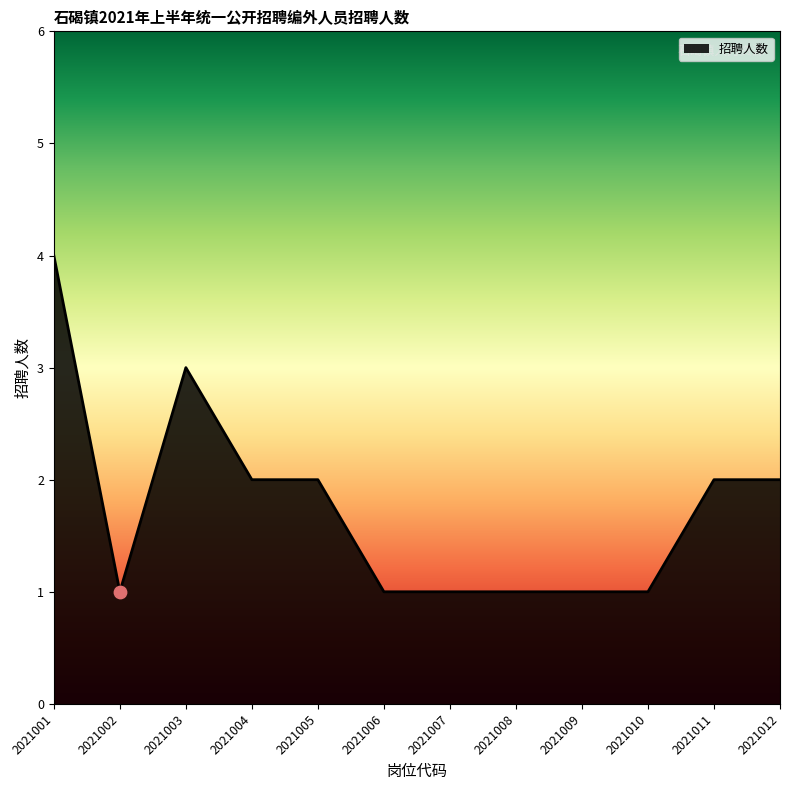

What is the ratio of the value at 2021004 to the value at 2021008?

2.0